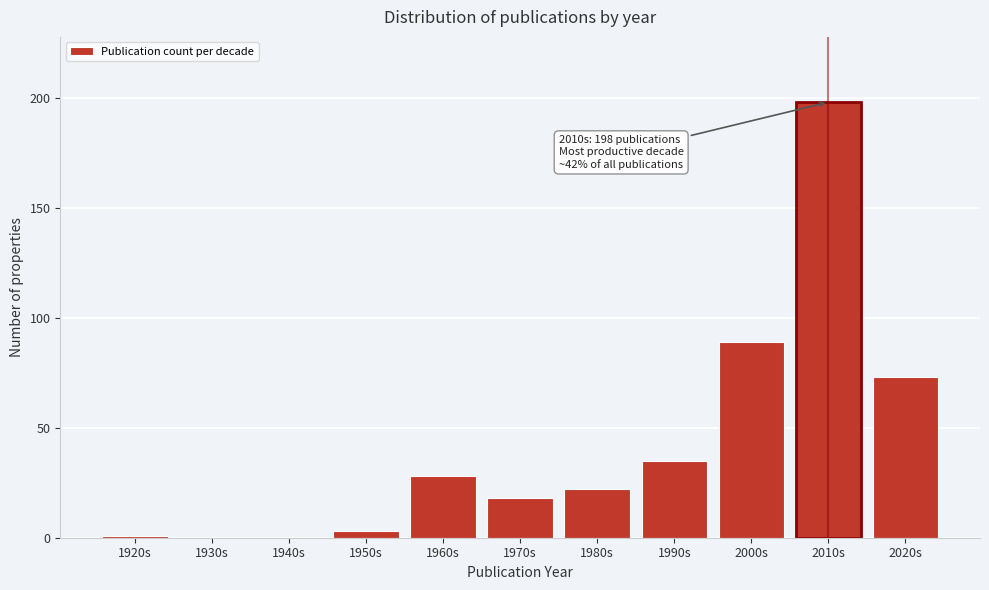

Reading left to right, what are all the values shown in this chart?

1920s=1	1930s=0	1940s=0	1950s=3	1960s=28	1970s=18	1980s=22	1990s=35	2000s=89	2010s=198	2020s=73